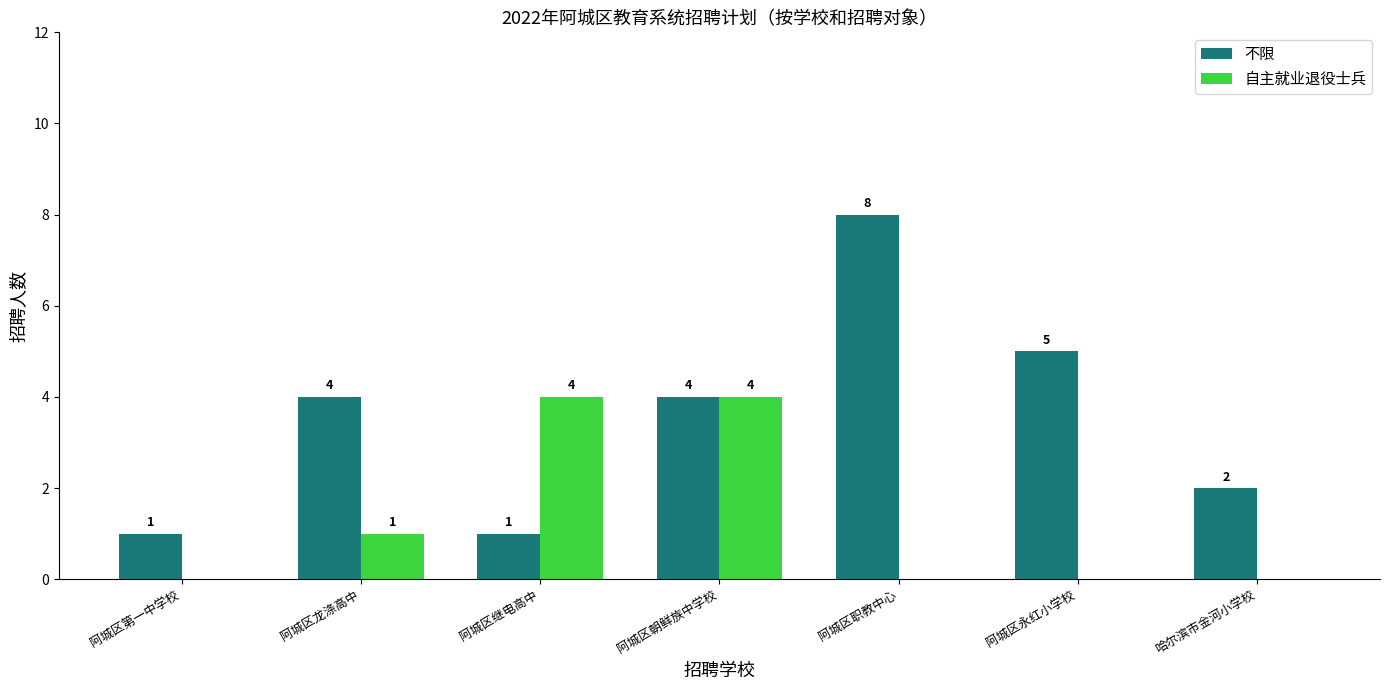

Is it true that 自主就业退役士兵 equals 0 at 哈尔滨市金河小学校?

True